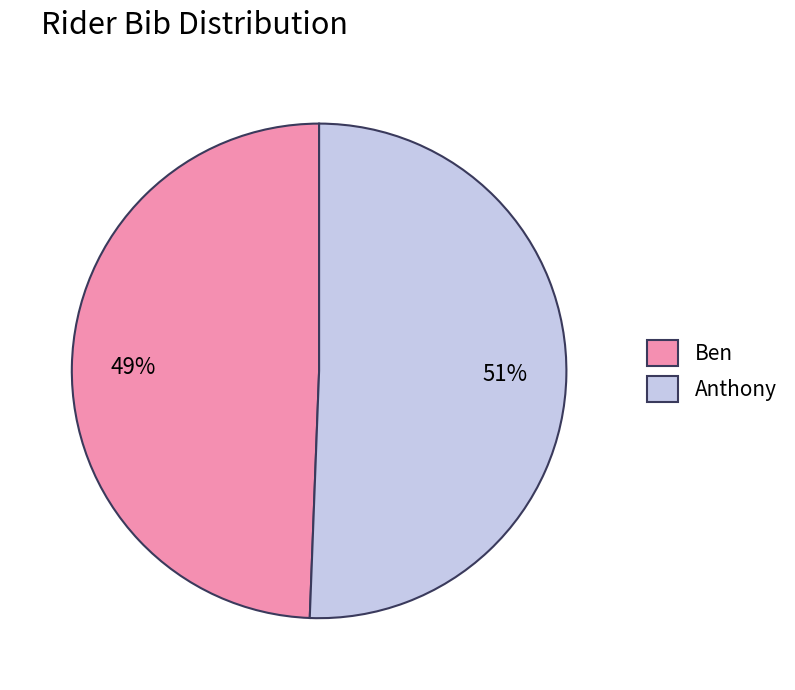

Is the sum of Anthony and Ben greater than half?

Yes